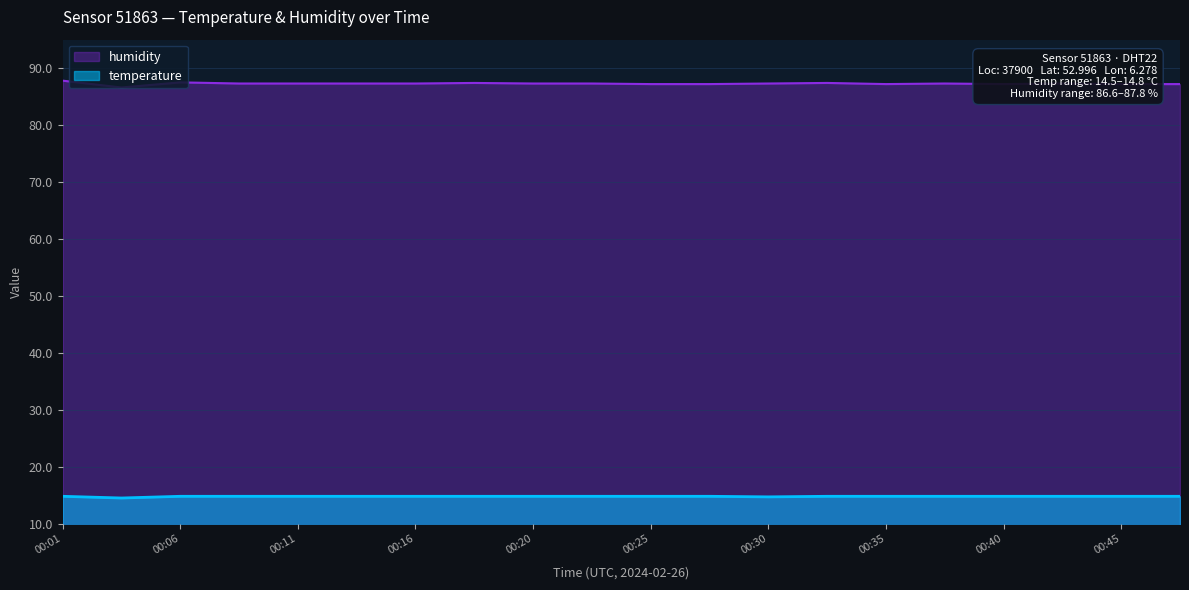

What is the greatest value displayed?

87.8